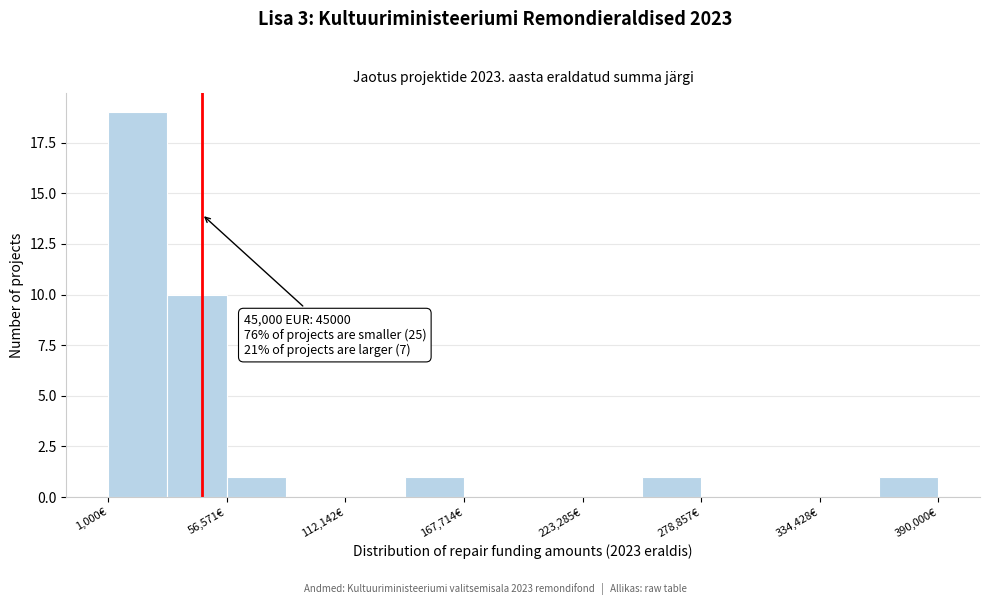

Read against the x-axis, roughly where is the centre of the tallest bar?

10000